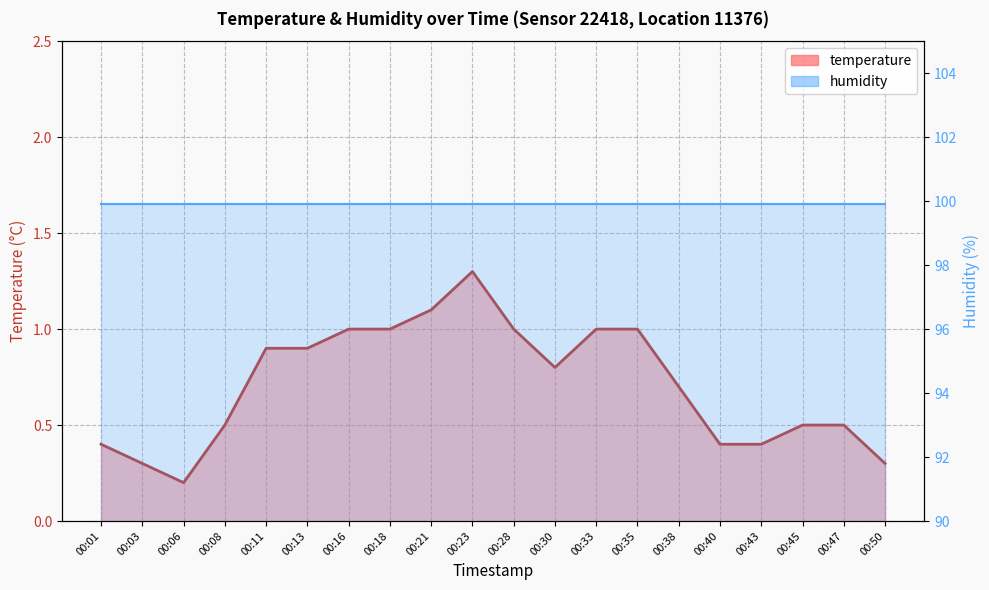

What is the difference between the second highest and minimum values?

0.9